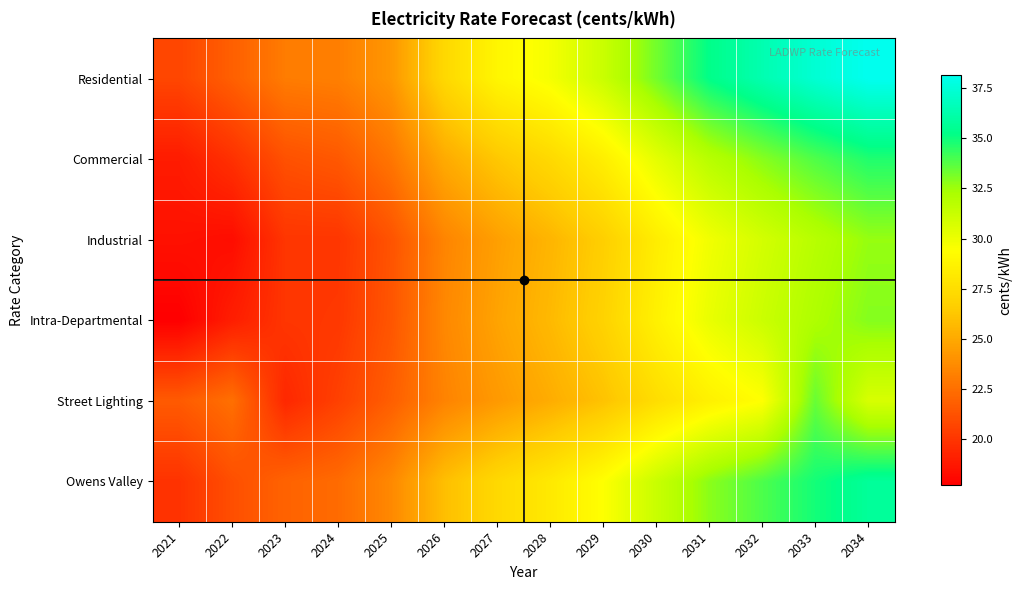

List the series in order of their peak value, highest first.

Residential, Owens Valley, Commercial, Street Lighting, Intra-Departmental, Industrial